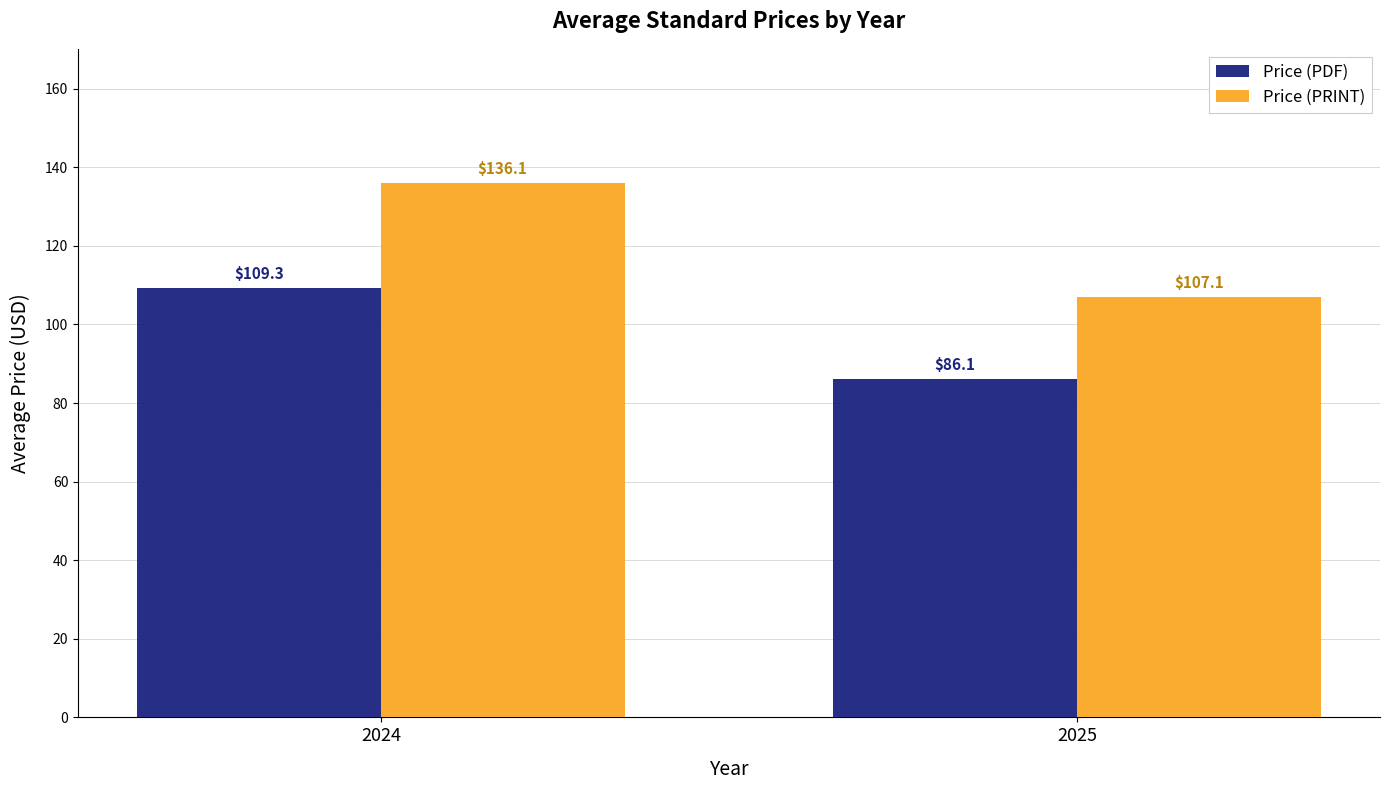

What is the difference between the maximum and minimum values in the Price (PRINT) series?

29.0